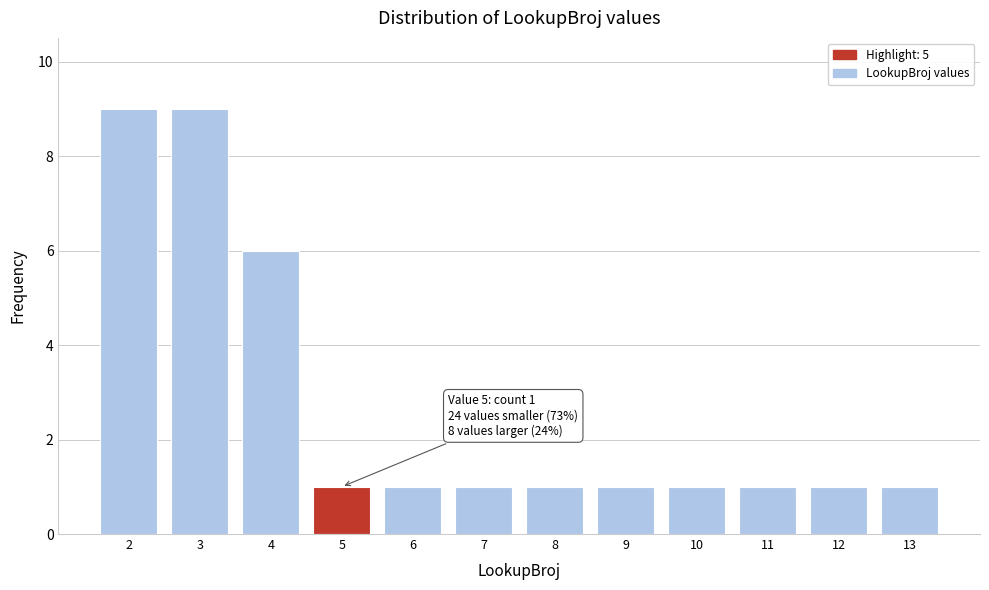

Reading left to right, extract all data points from this chart.

9	9	6	1	1	1	1	1	1	1	1	1